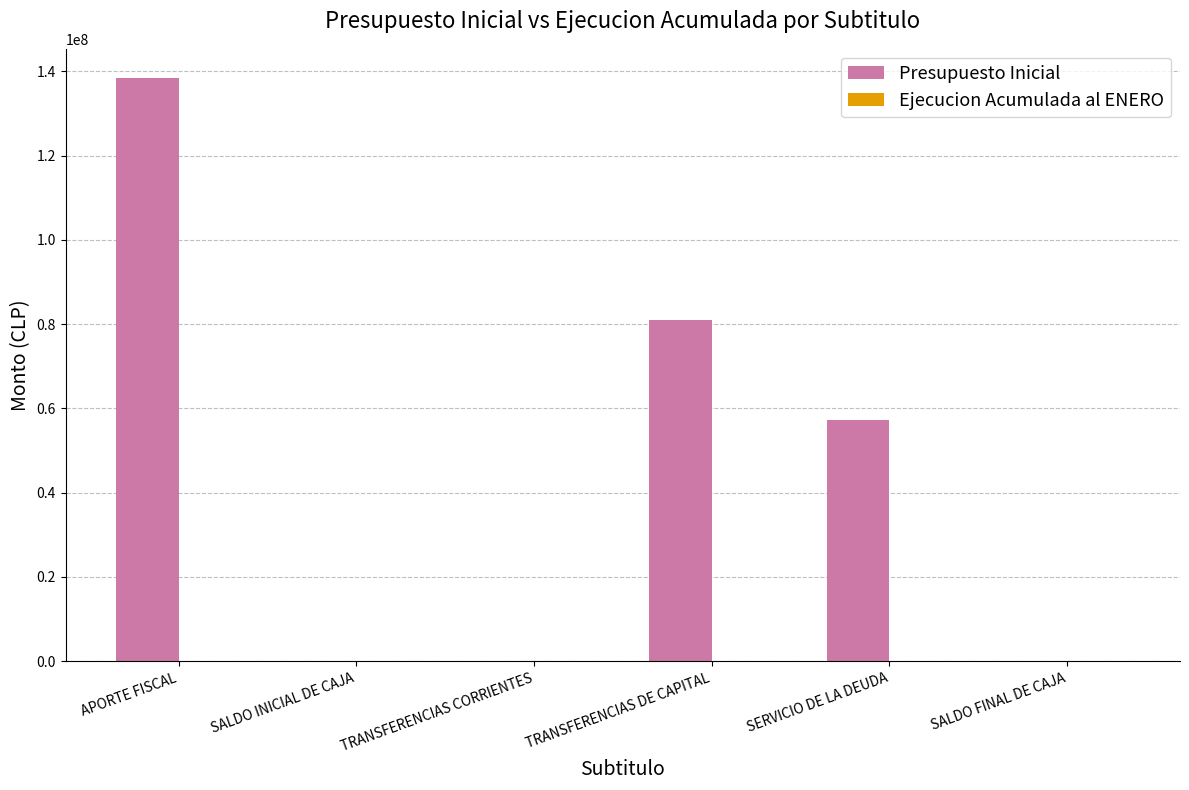

What is the sum of all Presupuesto Inicial values?

276849972